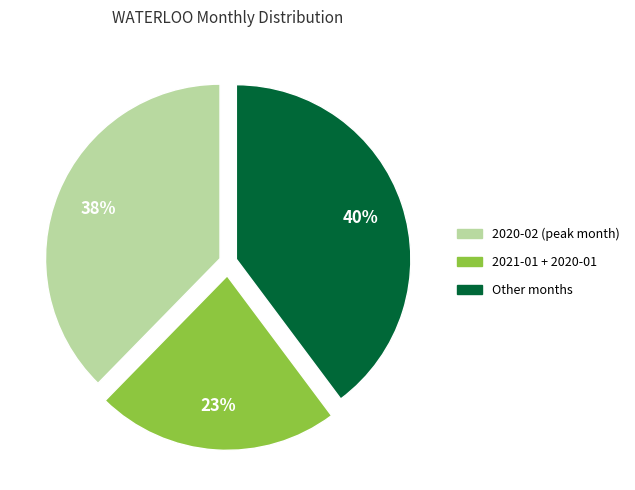

To the nearest percent, what is the difference between the largest and smallest slice percentages?

17%